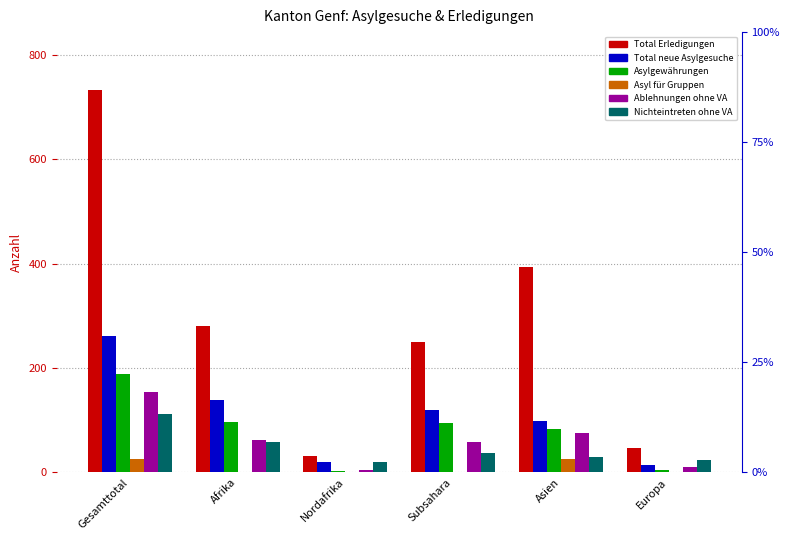

Between Europa and Subsahara, which is larger?

Subsahara